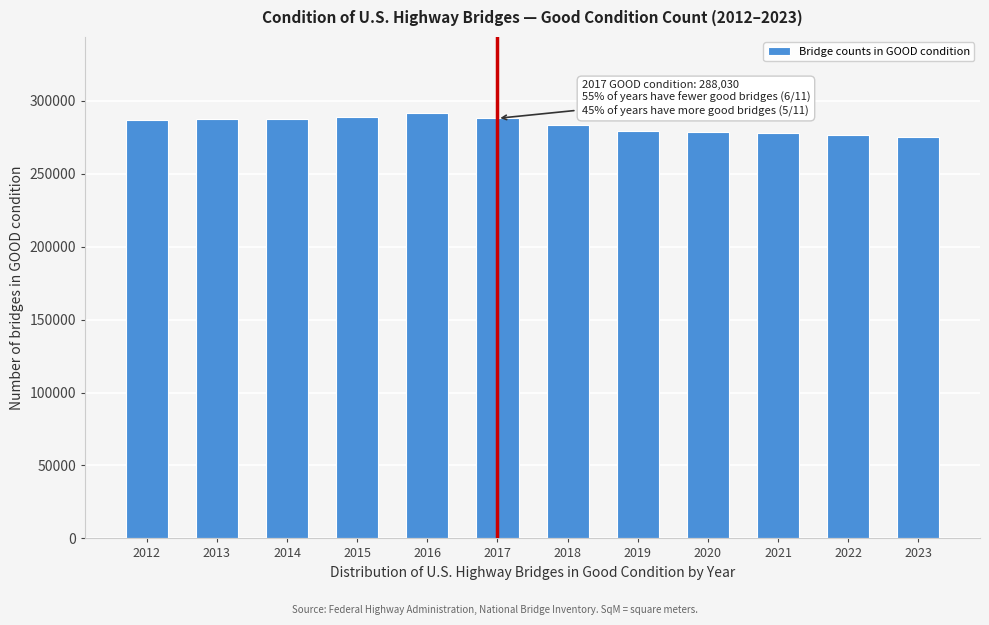

What is the minimum value shown in the chart?

275117